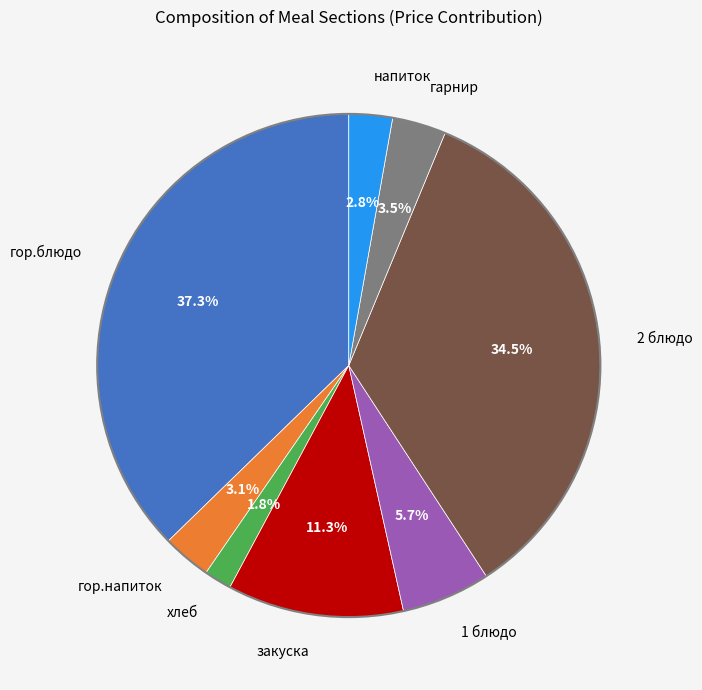

Approximately how many times larger is the value at 1 блюдо compared to 2 блюдо?

0.2